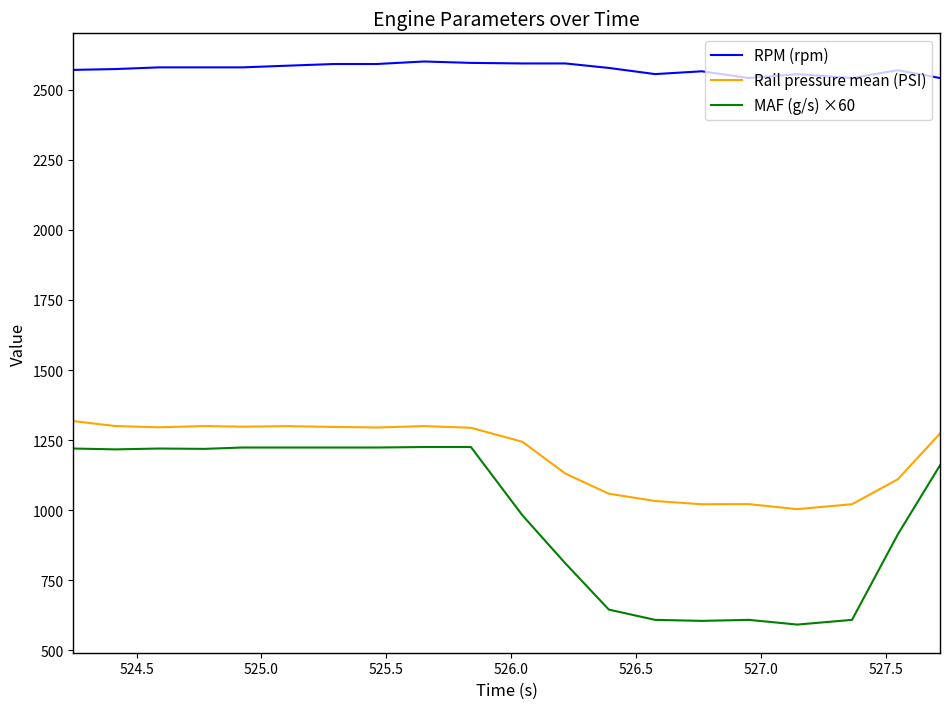

Is this an area chart (filled region under the line)?

No